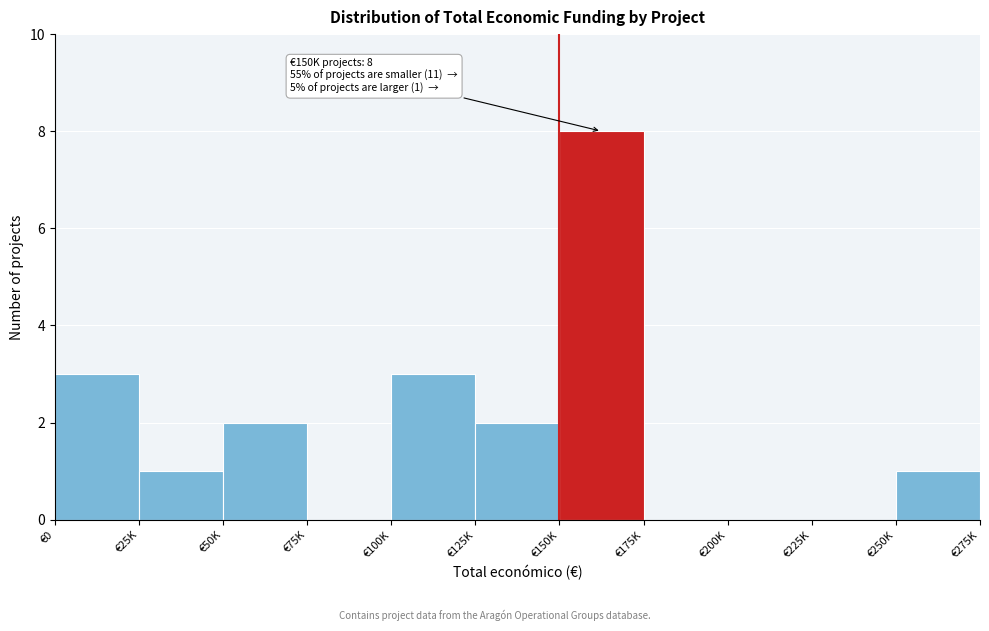

Reading right to left, what are all the values shown in this chart?

€250K=1	€225K=0	€200K=0	€175K=0	€150K=8	€125K=2	€100K=3	€75K=0	€50K=2	€25K=1	€0=3